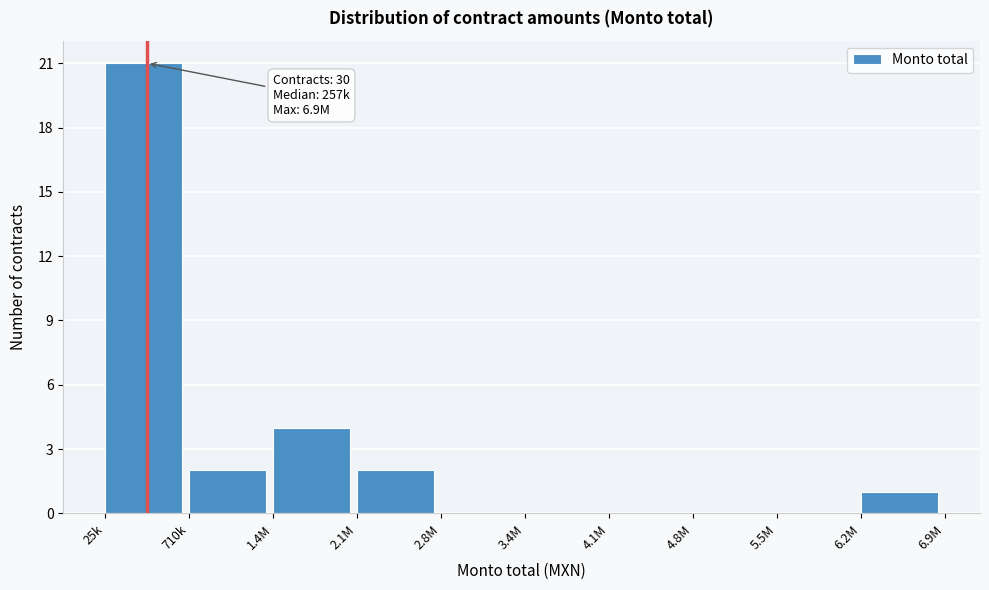

Reading left to right, extract all data points from this chart.

25k=21	710k=2	1.4M=4	2.1M=2	2.8M=0	3.4M=0	4.1M=0	4.8M=0	5.5M=0	6.2M=1